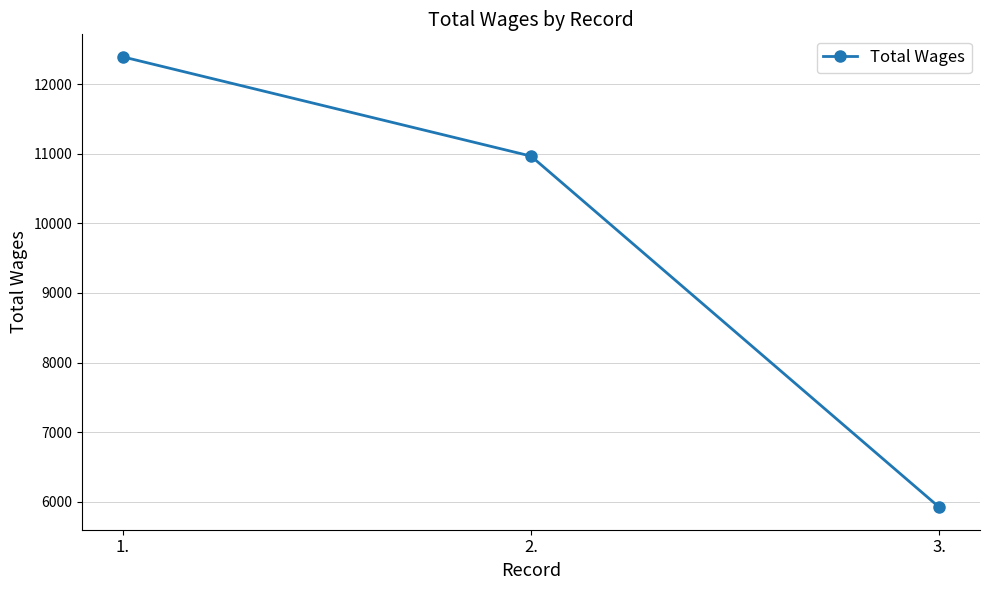

The chart shows a value of 12390 at 1.. True or false?

True